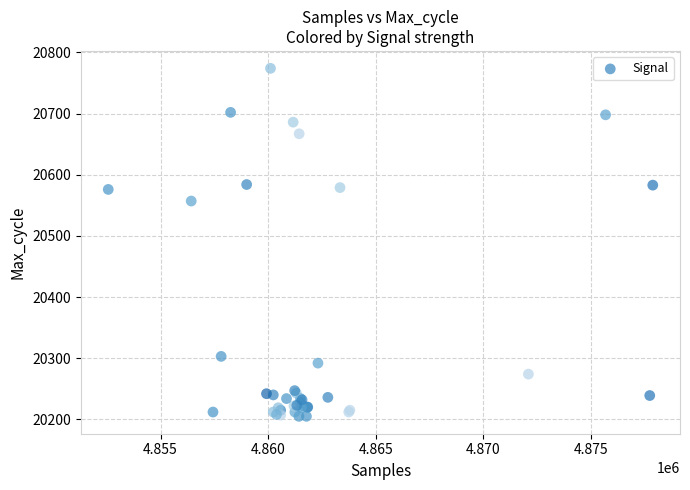

What Y value in the scatter plot is closest to 20489?

20557